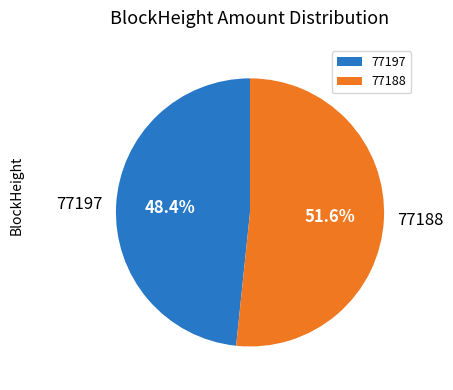

Is 77197 the majority of the pie?

No